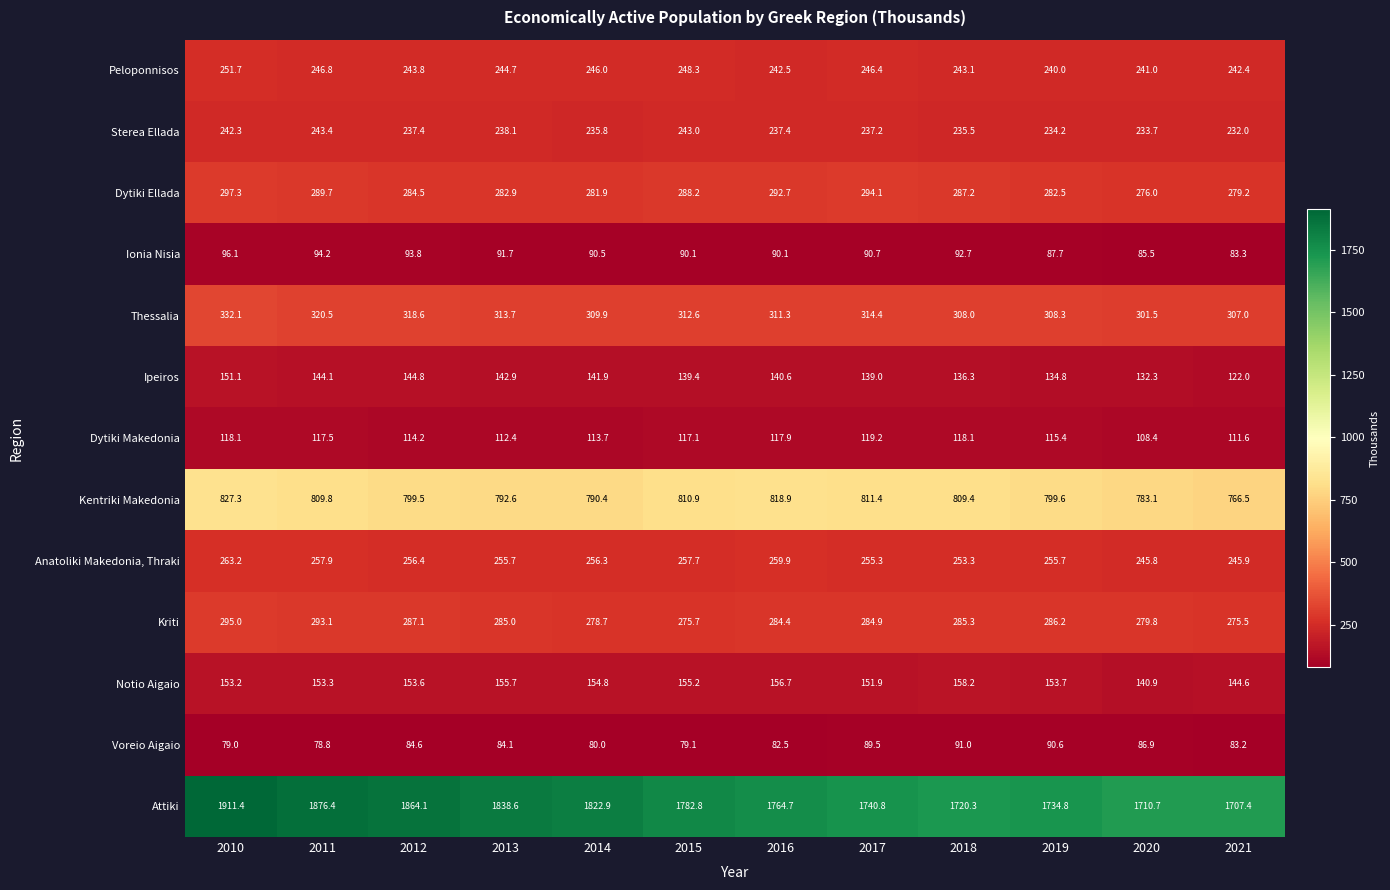

What is the difference between the highest and lowest values at 2010?

1832.4